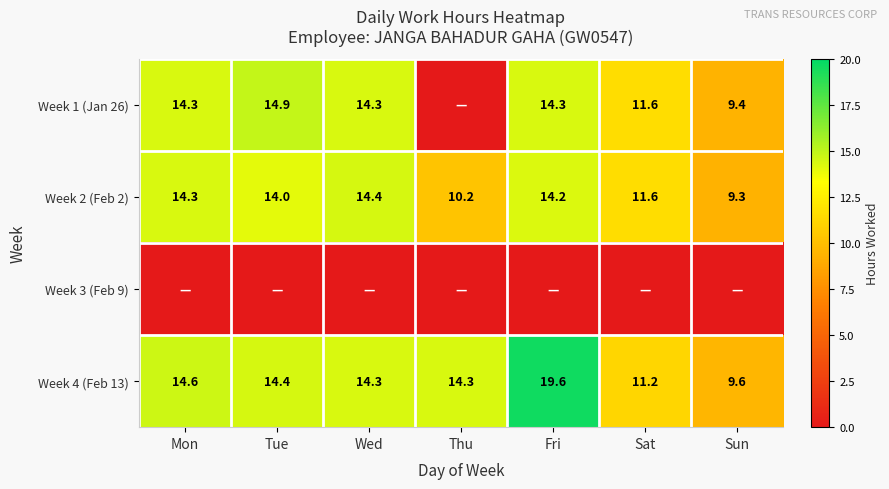

True or false: Week 4 (Feb 13) has a value of 22.1 at Tue.

False